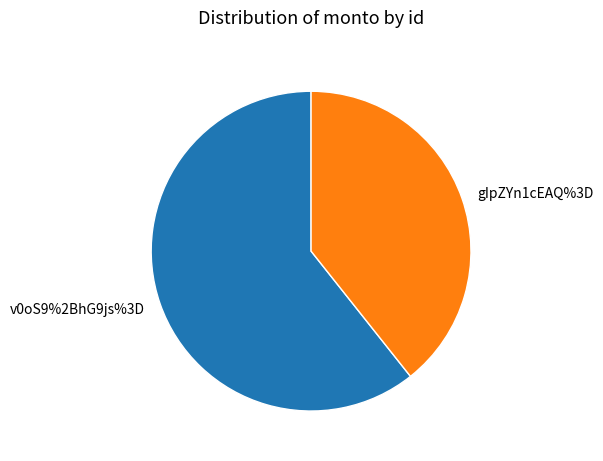

Which has a higher value, gIpZYn1cEAQ%3D or v0oS9%2BhG9js%3D?

v0oS9%2BhG9js%3D